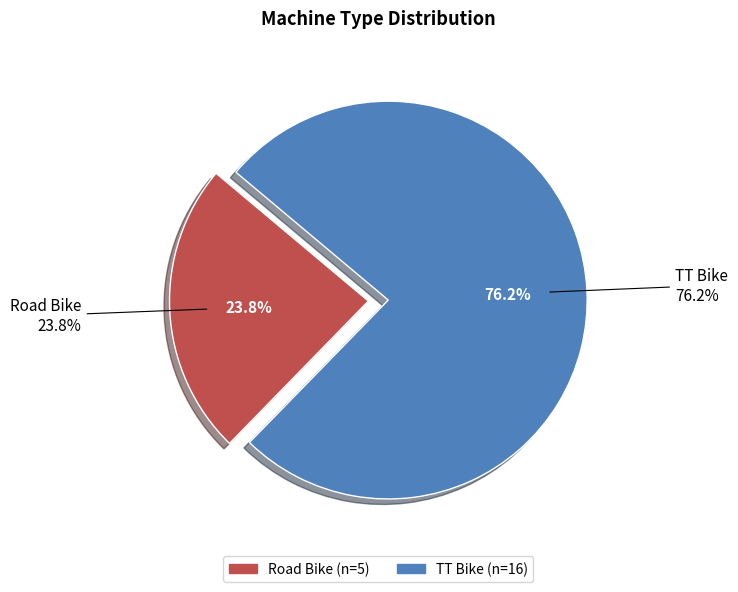

How many segments does this pie chart have?

2